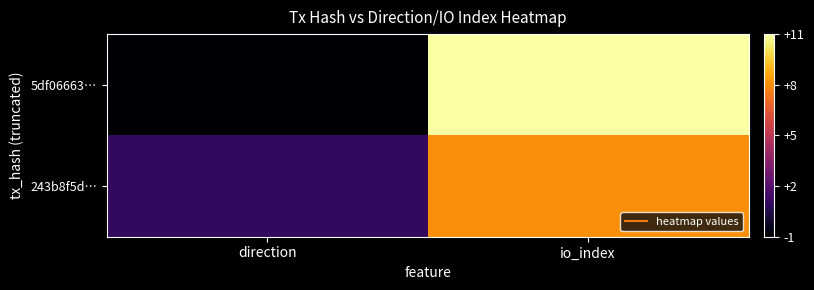

Reading left to right, extract all data points from this chart.

5df06663…: direction=-1	io_index=11
243b8f5d…: direction=1	io_index=8